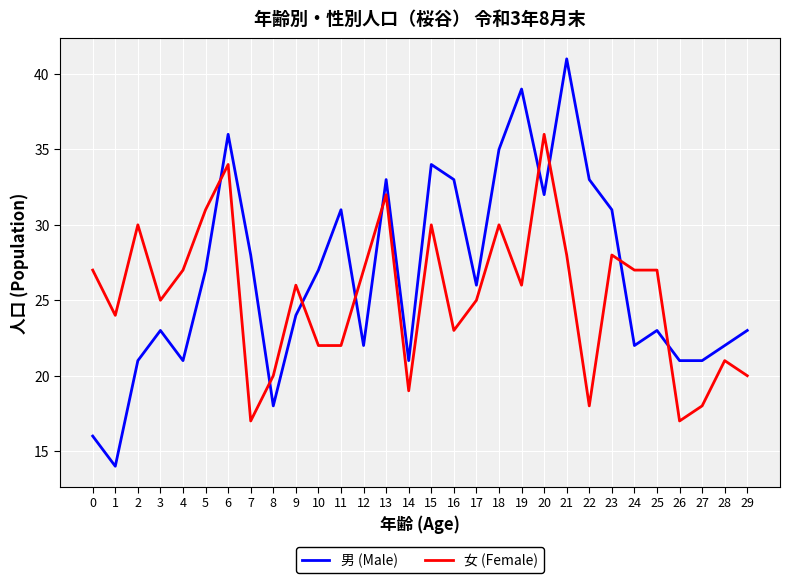

True or false: 男 (Male) and 女 (Female) intersect in this chart.

True